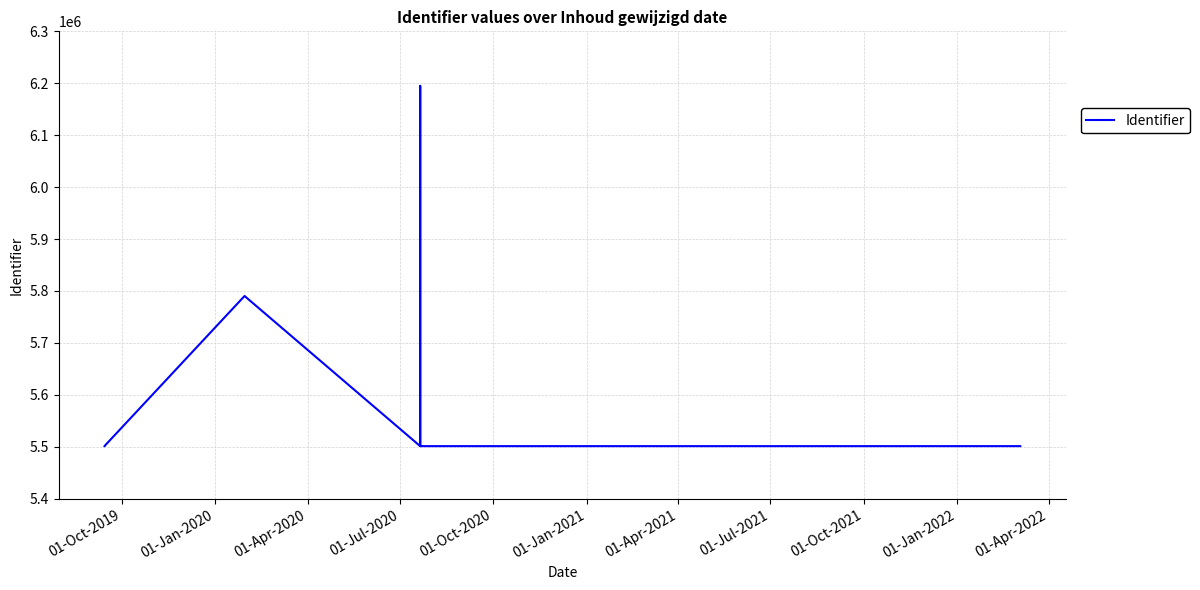

Where is the first local minimum?

01-Jul-2020